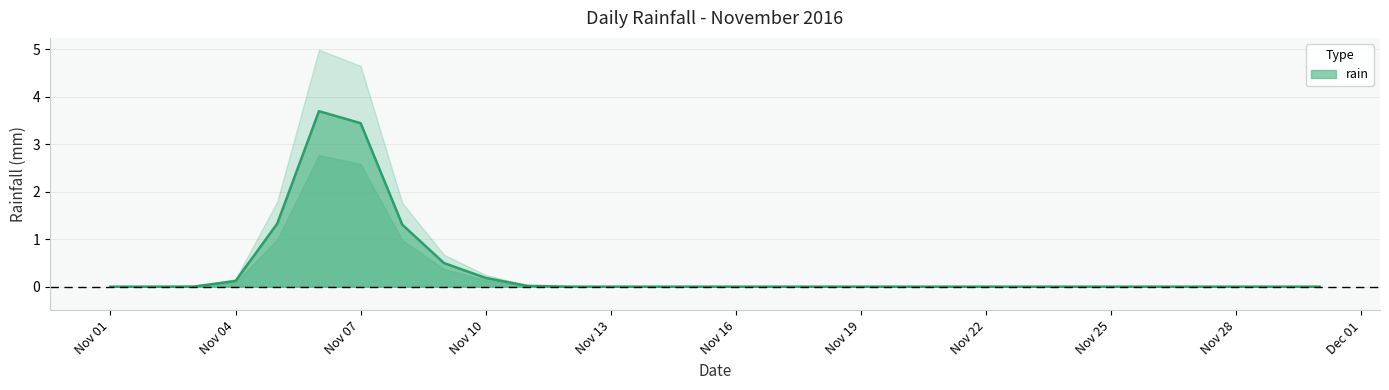

True or false: the data shows 0.0 at 2016-11-13.

True